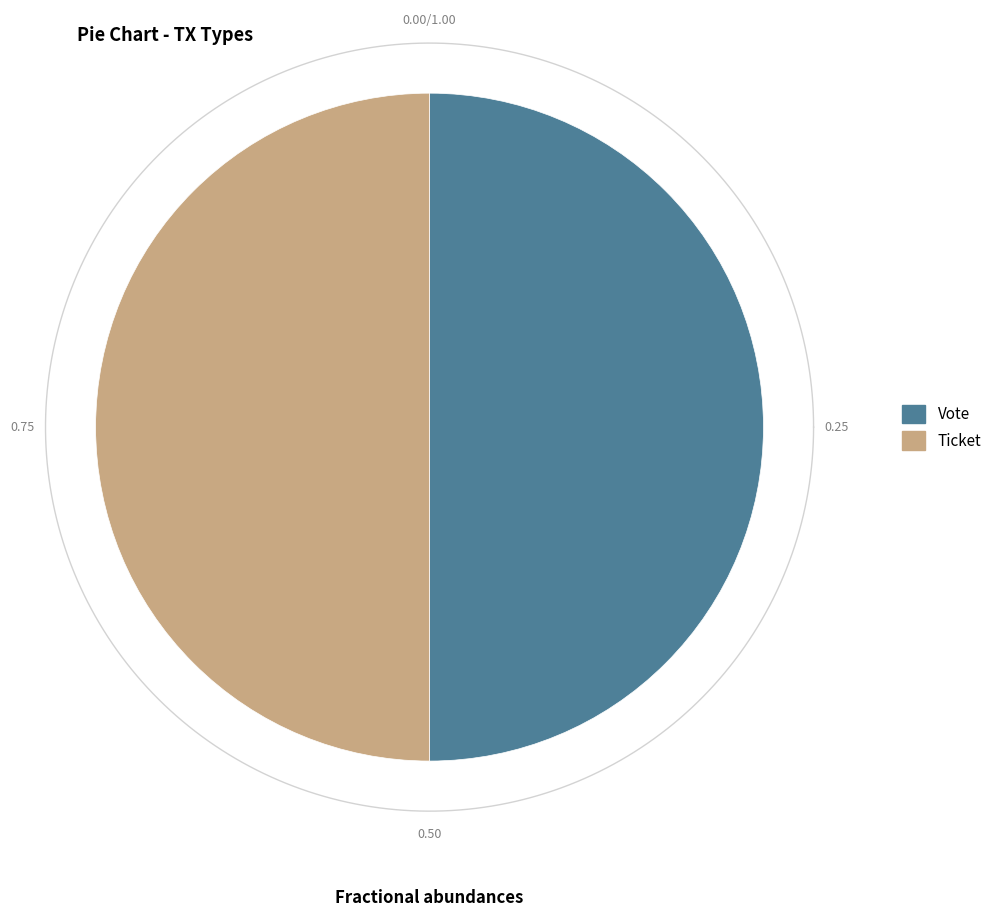

How many segments does this pie chart have?

2